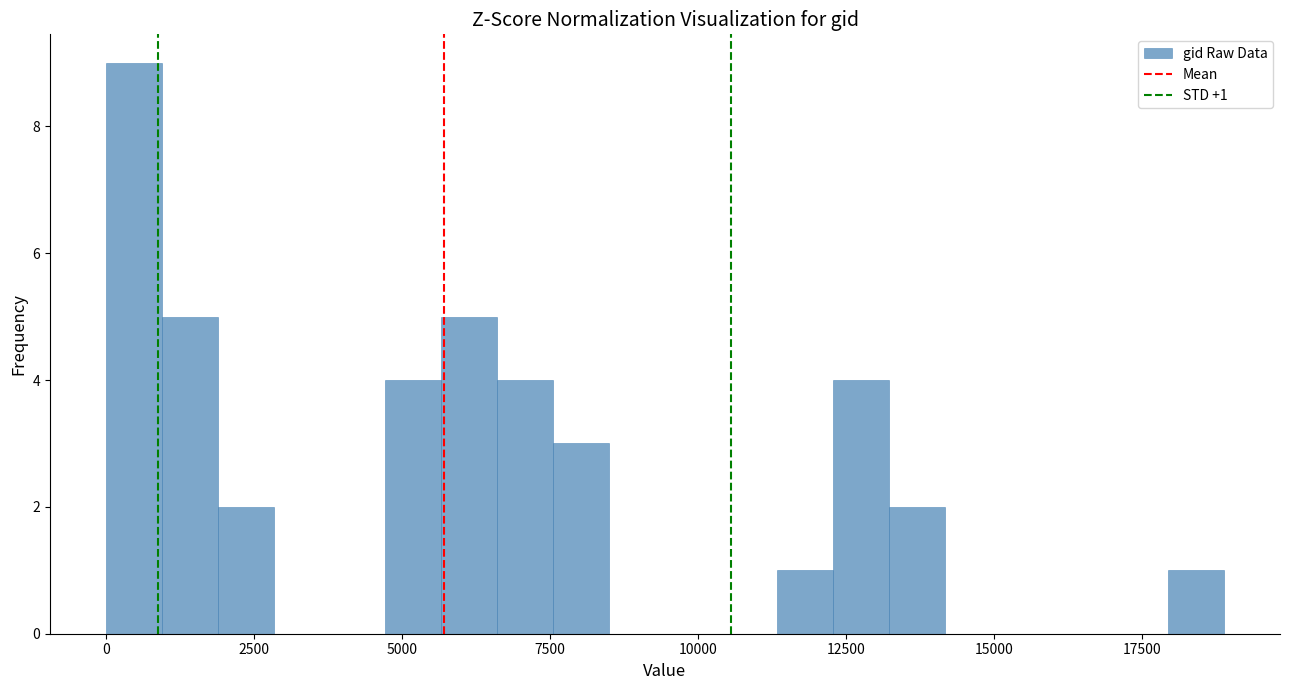

Around what value on the x-axis is the tallest bar? Give the approximate position of its centre, as read against the axis.

500